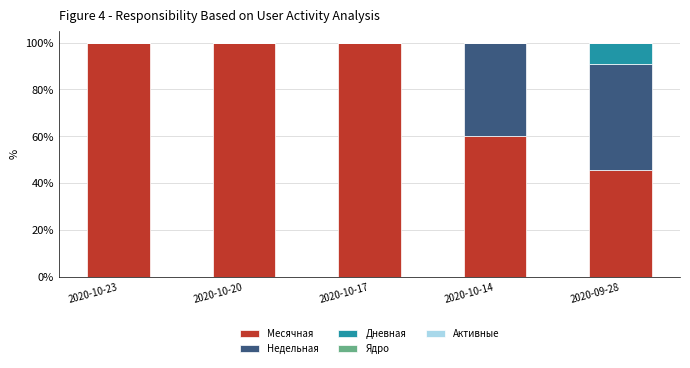

Reading right to left, transcribe the values for Месячная.

2020-09-28=45.5	2020-10-14=60.0	2020-10-17=100.0	2020-10-20=100.0	2020-10-23=100.0